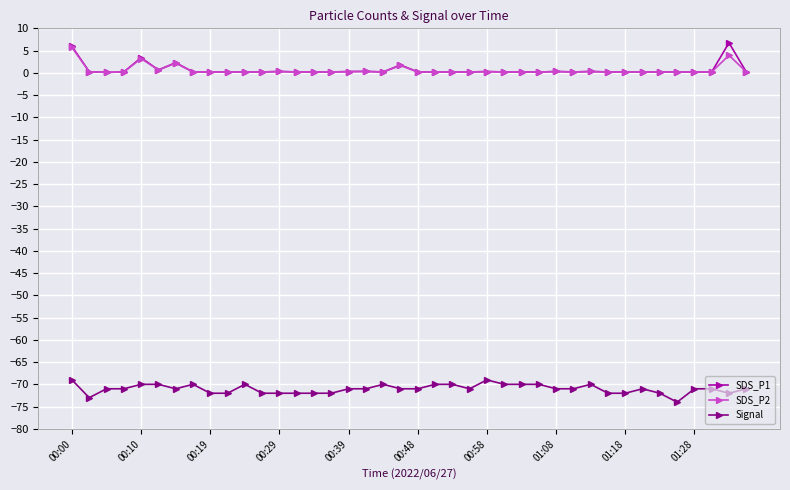

True or false: Signal and SDS_P1 intersect in this chart.

False